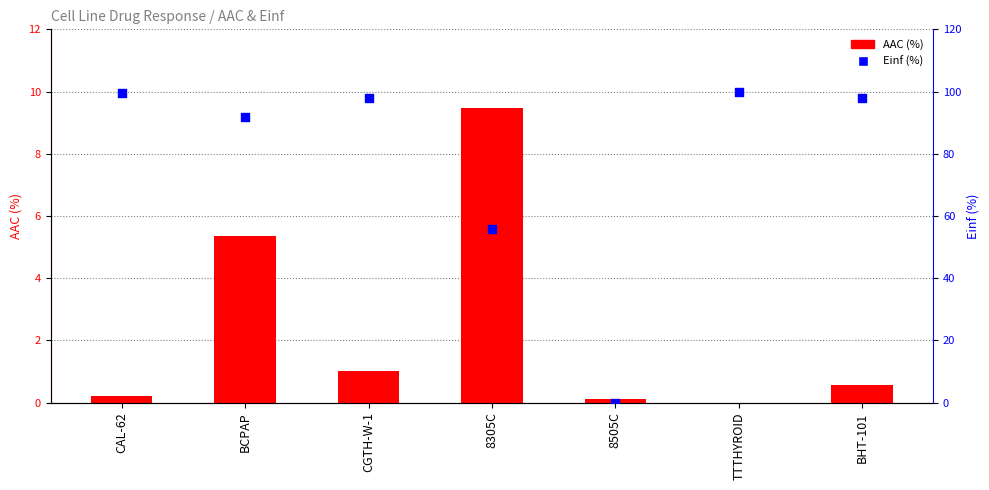

What are all the series names shown in the legend?

AAC (%), Einf (%)